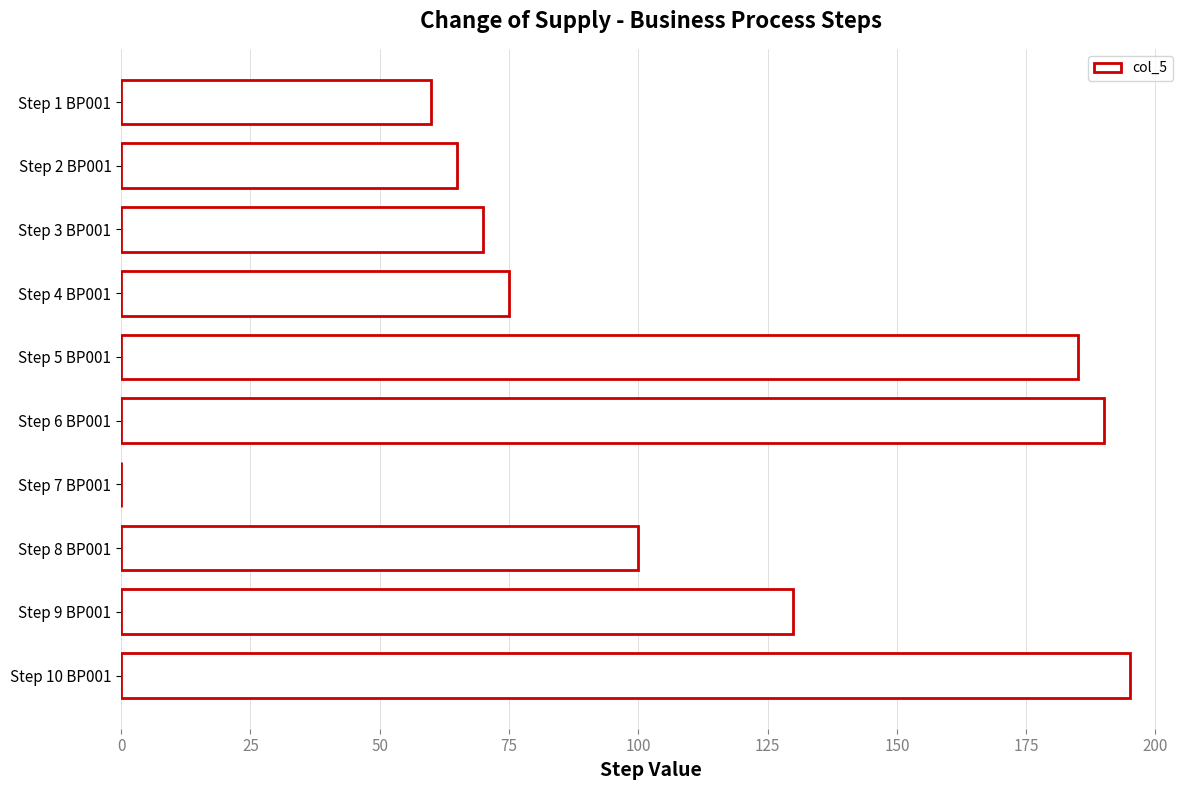

Reading top to bottom, transcribe all the data shown in this chart.

Step 1 BP001=60	Step 2 BP001=65	Step 3 BP001=70	Step 4 BP001=75	Step 5 BP001=185	Step 6 BP001=190	Step 7 BP001=0	Step 8 BP001=100	Step 9 BP001=130	Step 10 BP001=195